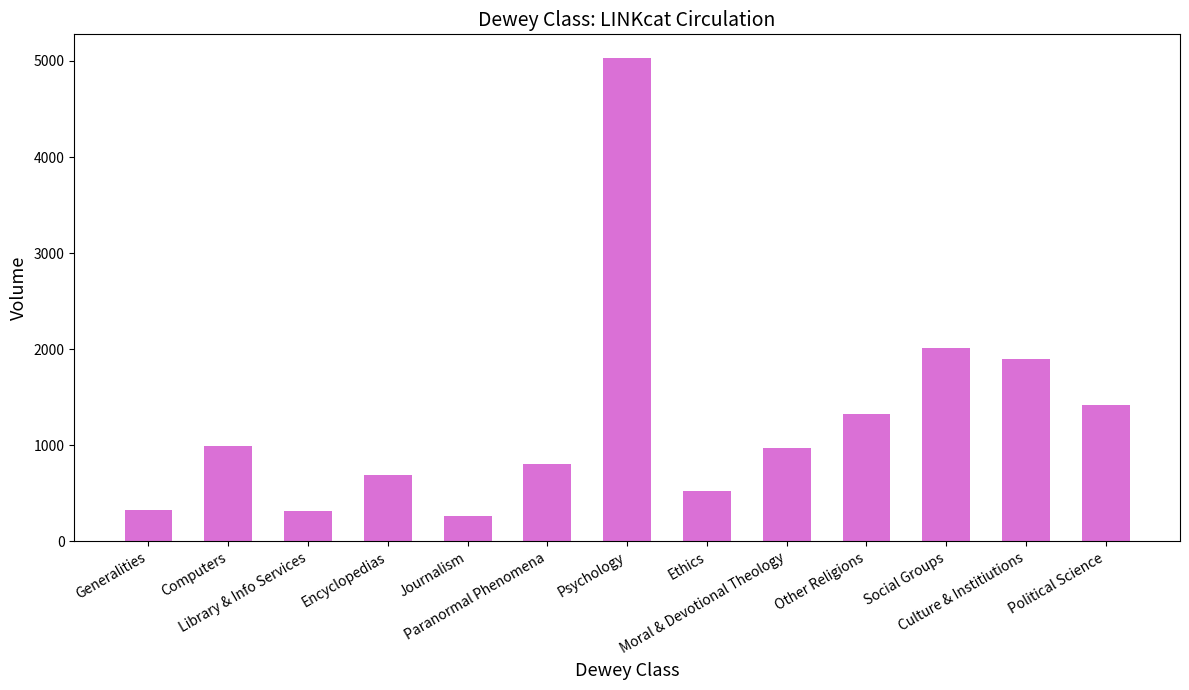

The value at Psychology is 1812. True or false?

False